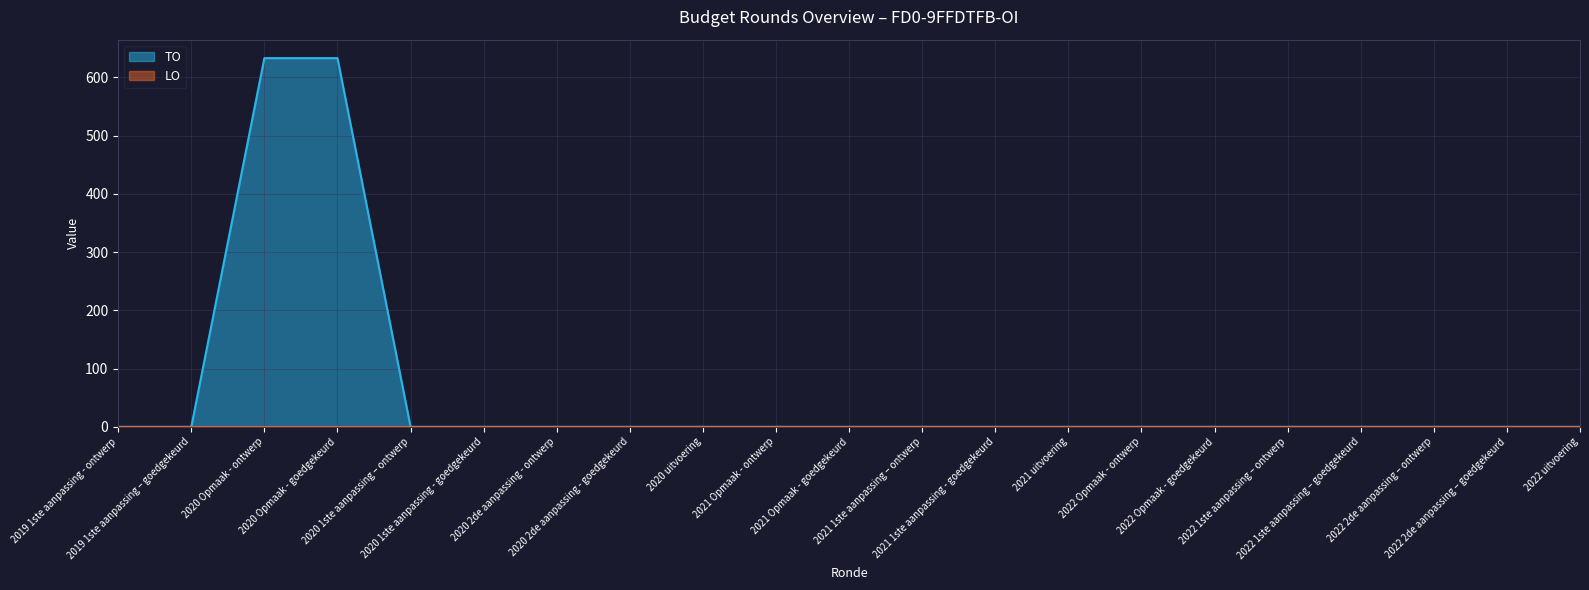

Is it true that the value at 2020 uitvoering is 0?

True